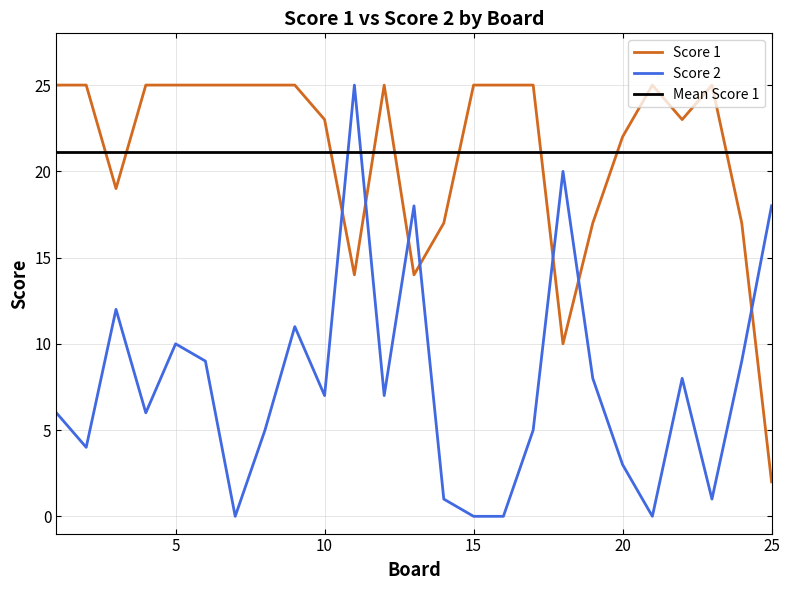

Rank the series by their average value, from lowest to highest.

Score 2, Score 1